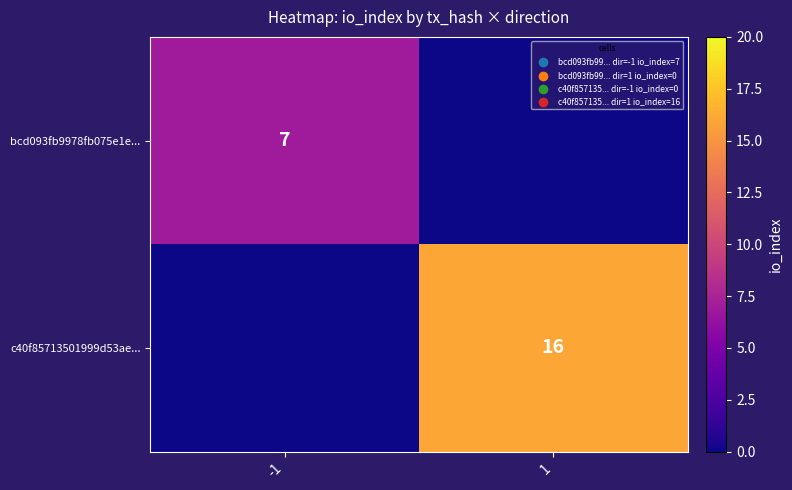

The c40f85713501999d53ae... series shows 16 at 1. True or false?

True